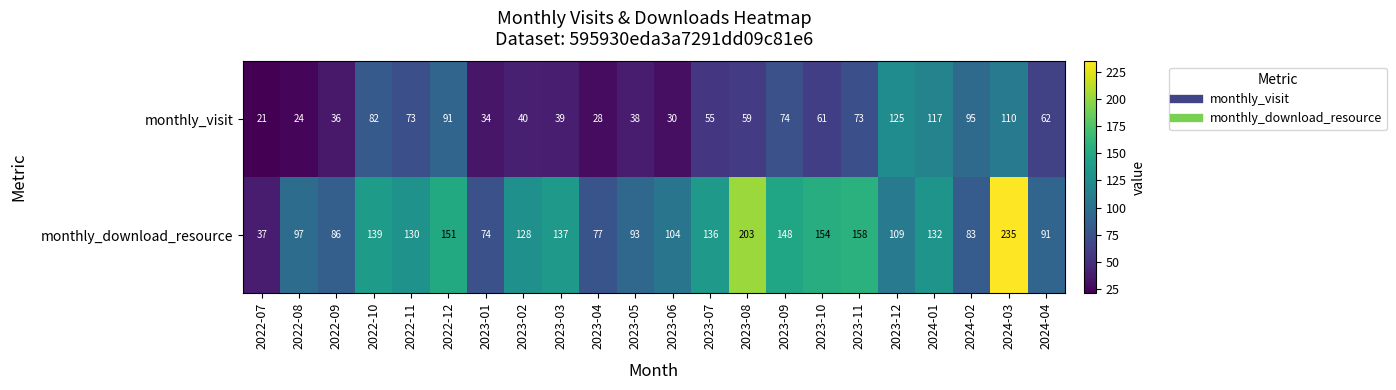

What is the approximate value of monthly_download_resource at 2023-03?

137